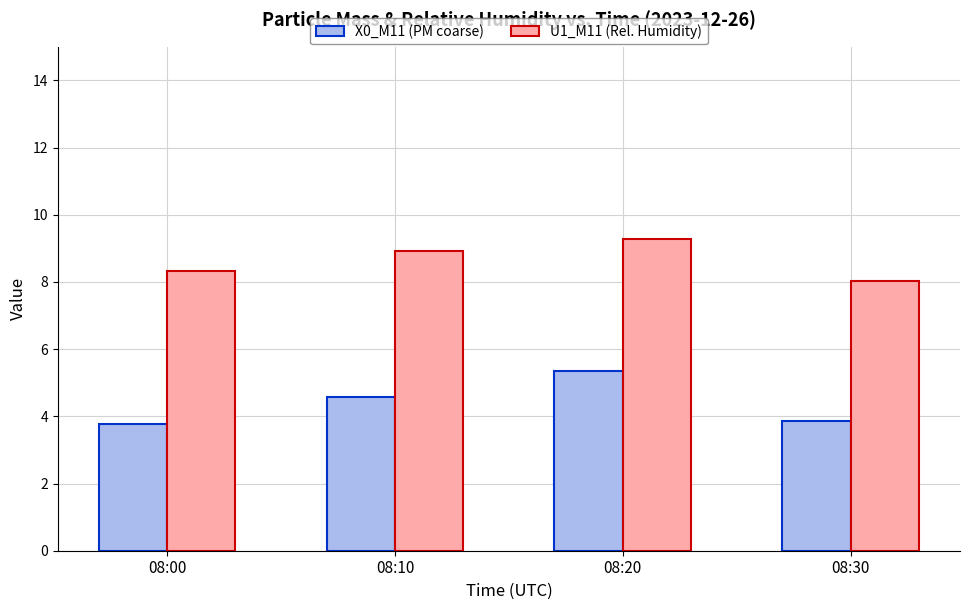

What is the average value of the X0_M11 (PM coarse) series?

4.4